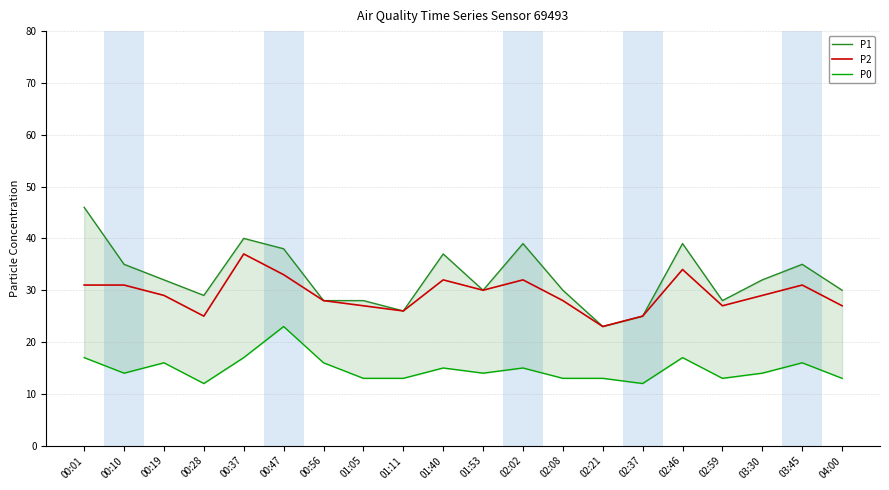

Rank the series by their average value, from highest to lowest.

P1, P2, P0